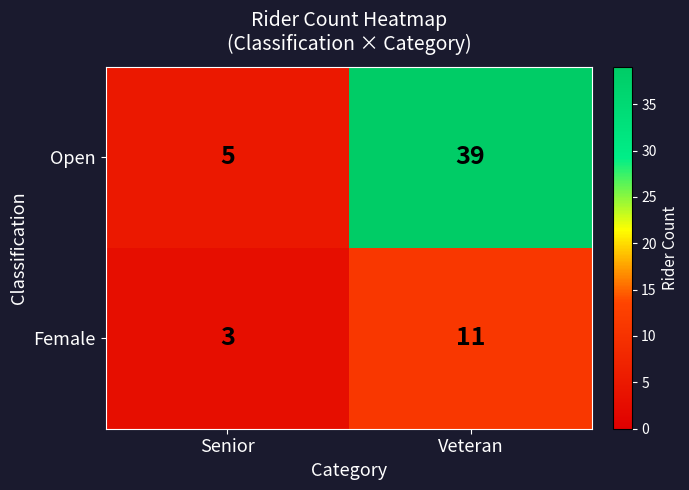

List the labels in order of Open value, largest first.

Veteran, Senior